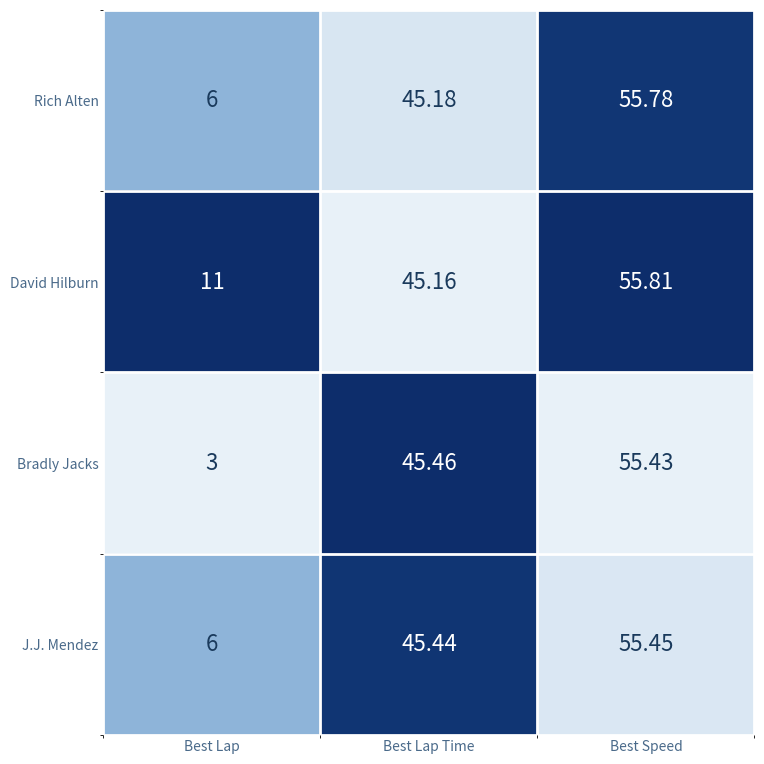

Which series has the largest range (max minus min)?

Bradly Jacks